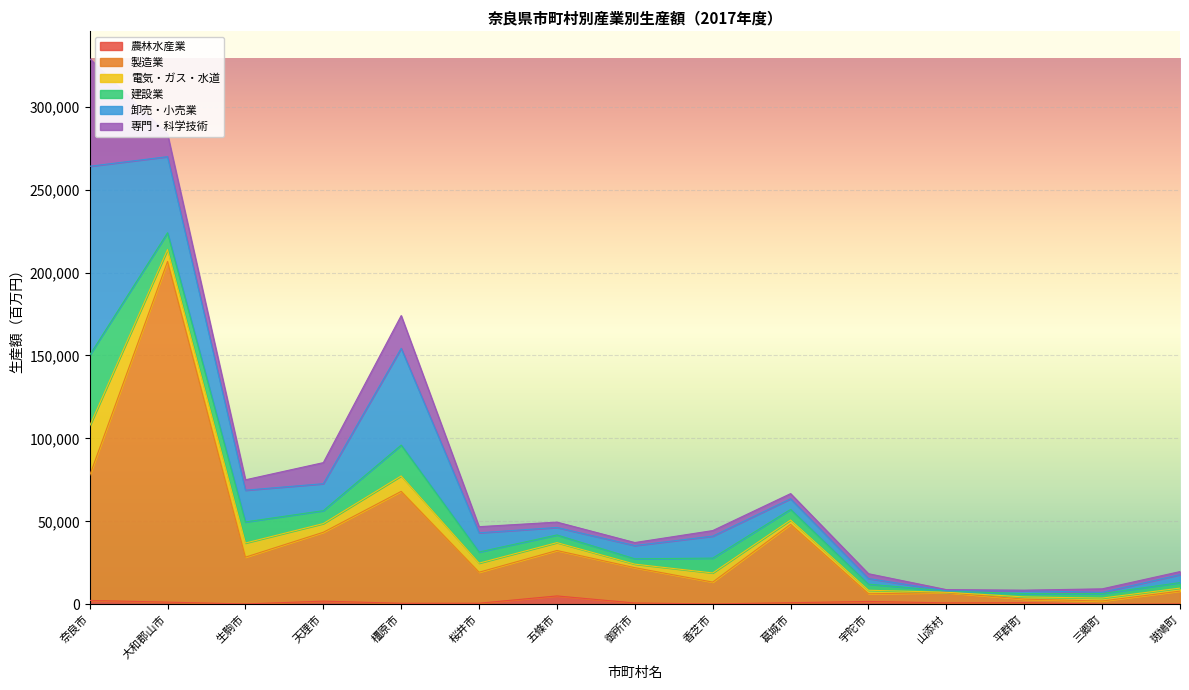

Which series has the largest range (max minus min)?

製造業